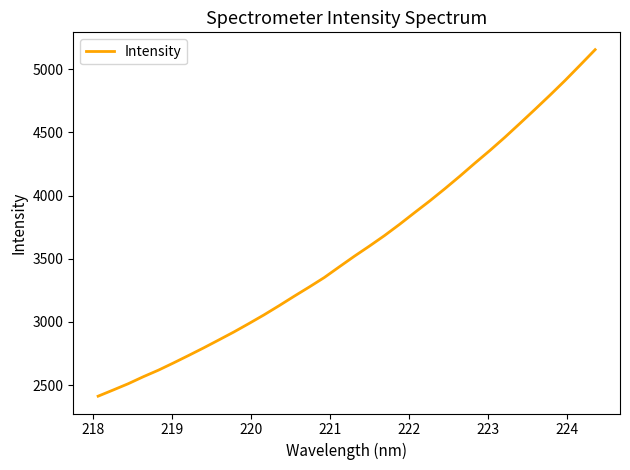

What is the maximum value shown in the chart?

5155.0